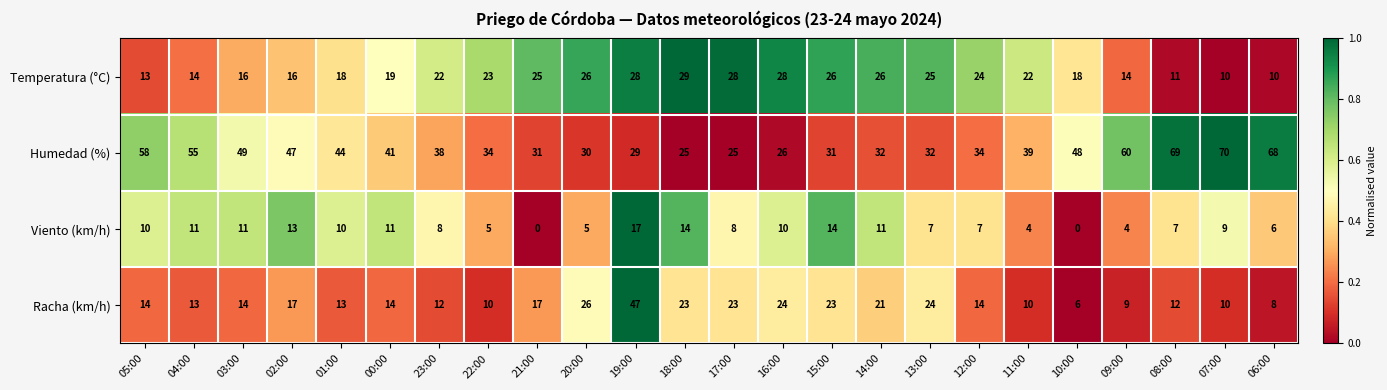

The value of Viento (km/h) at 17:00 is 8. True or false?

True